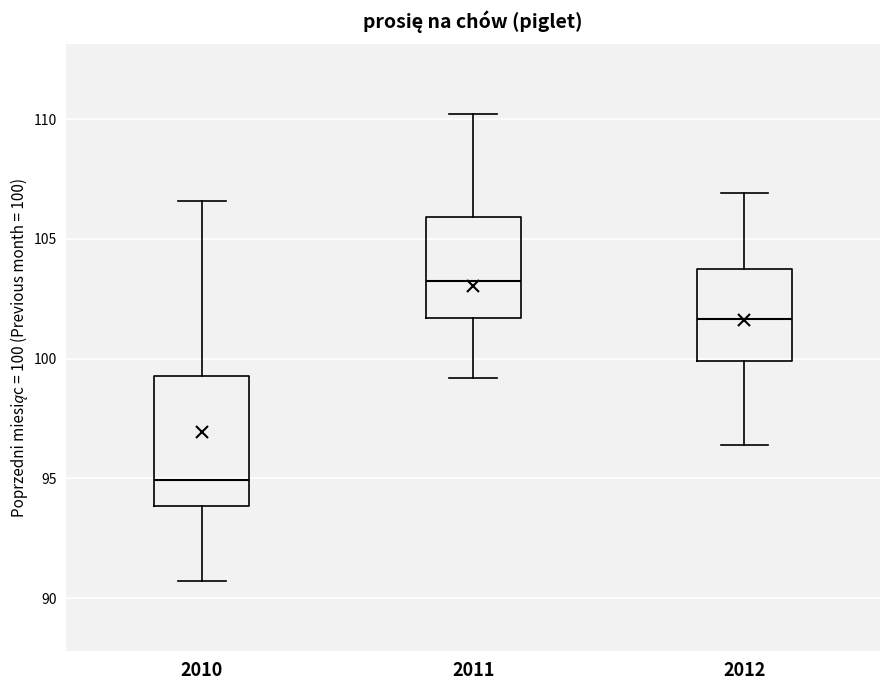

Where does the lower whisker of the box at x = 2011 end on the y-axis? The values are not printed on the chart, so give them approximately, as read against the axis.

99.0